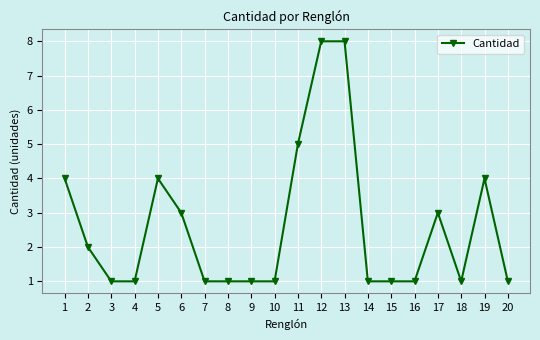

Between 20 and 12, which is larger?

12